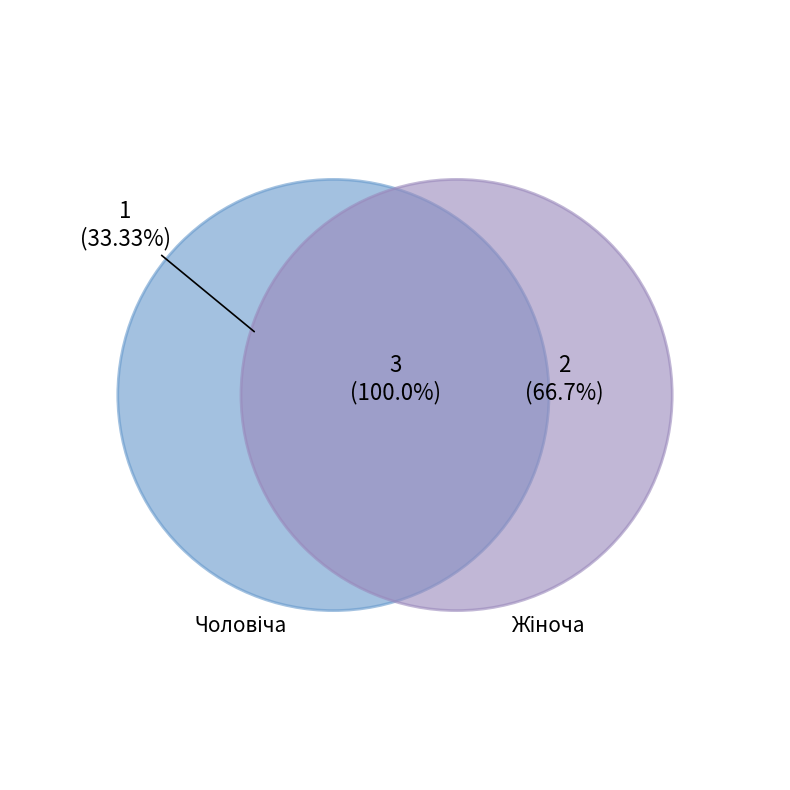

Between Жіноча and Чоловіча, which is larger?

Жіноча